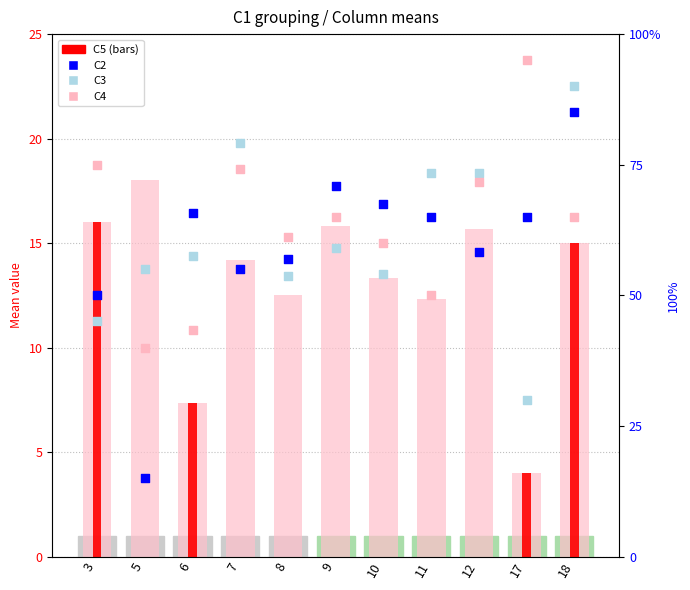

Which series reaches the maximum Y coordinate?

C4